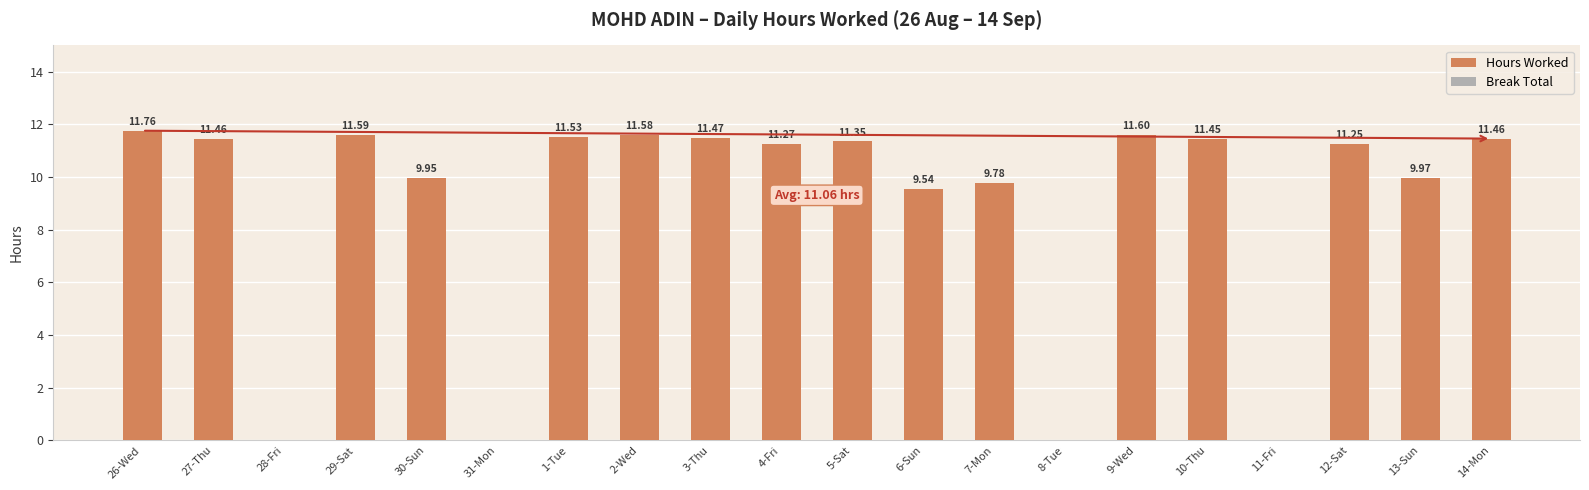

Which has a higher value, 5-Sat or 7-Mon?

5-Sat